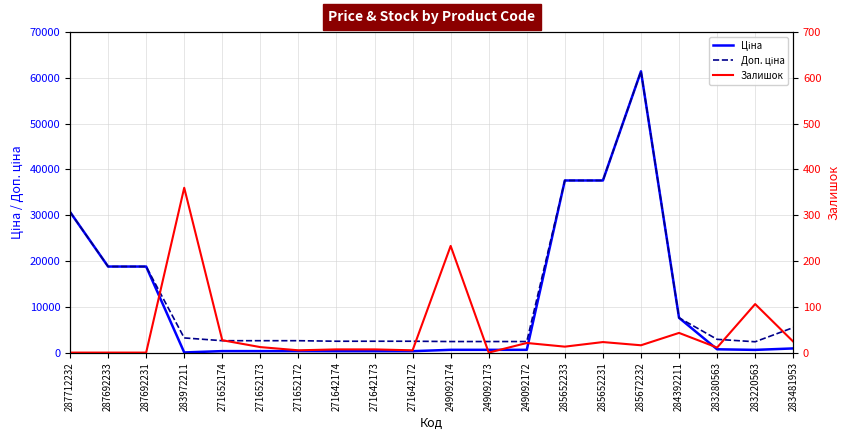

True or false: Доп. ціна has more than 2 points higher than both neighbors.

False